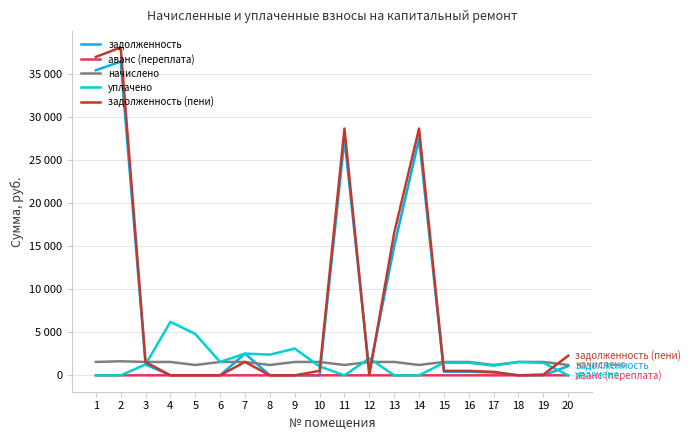

Reading right to left, transcribe all the data shown in this chart.

задолженность: 20=1073.2	19=0.0	18=0.2	17=325.0	16=421.4	15=419.9	14=27444.0	13=14972.7	12=459.0	11=27444.0	10=0.0	9=0.0	8=0.0	7=2523.3	6=0.0	5=2.6	4=0.3	3=1261.7	2=36423.8	1=35412.6
аванс (переплата): 20=0.0	19=0.7	18=0.0	17=0.0	16=0.0	15=0.0	14=0.0	13=0.0	12=0.0	11=0.0	10=0.0	9=7.2	8=0.0	7=0.0	6=0.0	5=0.0	4=0.0	3=0.0	2=0.0	1=0.0
начислено: 20=1200.0	19=1552.8	18=1552.8	17=1200.0	16=1552.8	15=1552.8	14=1200.0	13=1552.8	12=1552.8	11=1200.0	10=1552.8	9=1552.8	8=1200.0	7=1552.8	6=1552.8	5=1200.0	4=1552.8	3=1552.8	2=1632.0	1=1552.8
уплачено: 20=0.0	19=1457.0	18=1553.0	17=1125.0	16=1457.0	15=1455.0	14=0.0	13=0.0	12=1977.2	11=0.0	10=1035.2	9=3106.0	8=2400.0	7=2523.3	6=1553.0	5=4802.6	4=6211.2	3=1263.4	2=0.0	1=0.0
задолженность (пени): 20=2273.2	19=95.1	18=0.0	17=400.0	16=517.2	15=517.7	14=28644.0	13=16525.5	12=34.6	11=28644.0	10=517.6	9=0.0	8=0.0	7=1552.8	6=0.0	5=0.0	4=0.0	3=1551.0	2=38055.8	1=36965.4